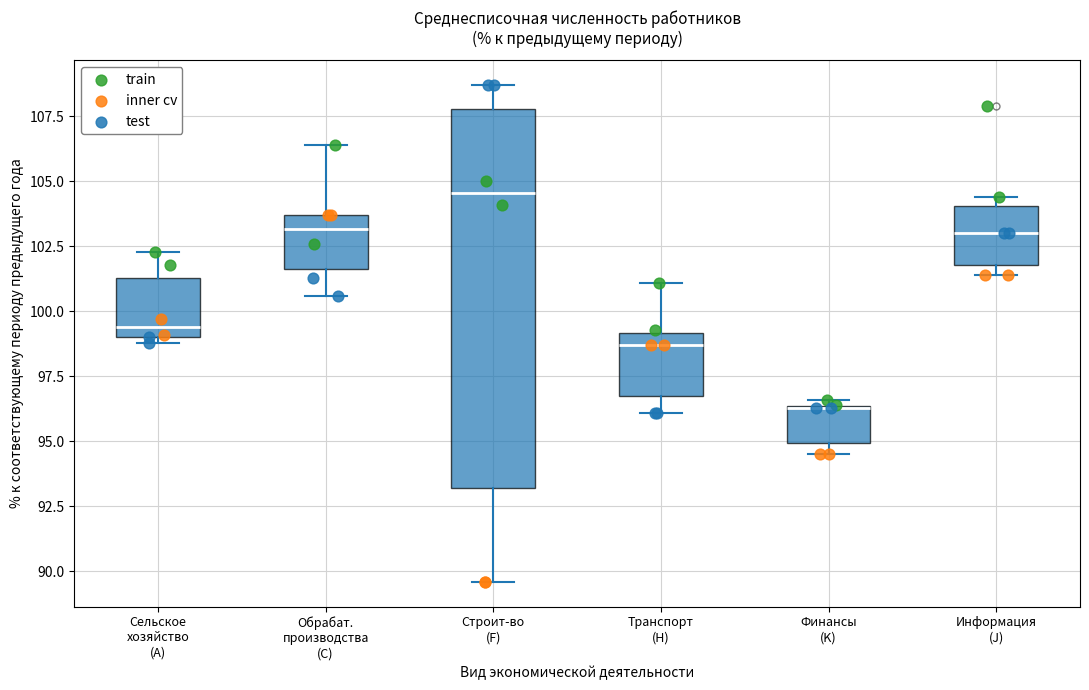

Where is the lower edge of the box for Строит-во (F) on the y-axis? The values are not printed on the chart, so give them approximately, as read against the axis.

93.0